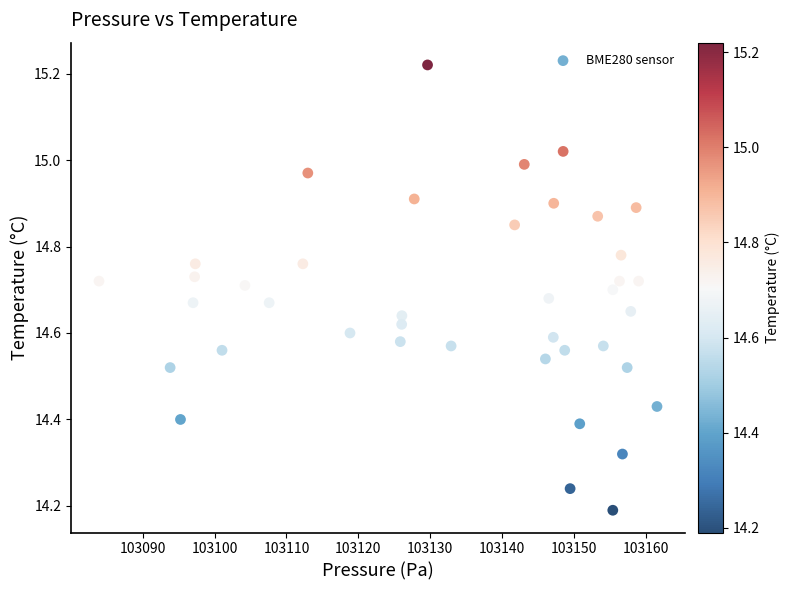

What is the range of Y values (max minus min)?

1.0